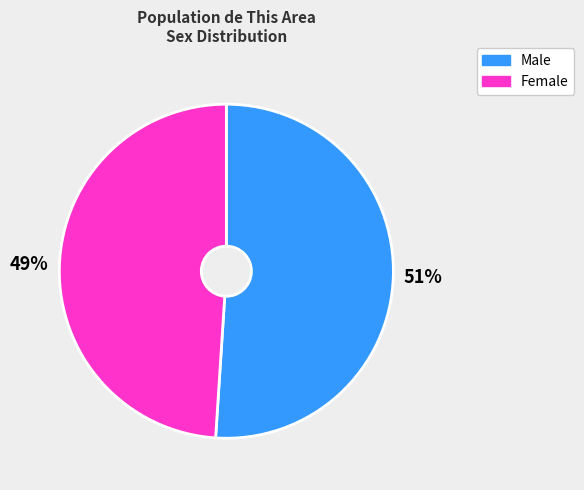

Which category has the smallest portion of the pie?

Female